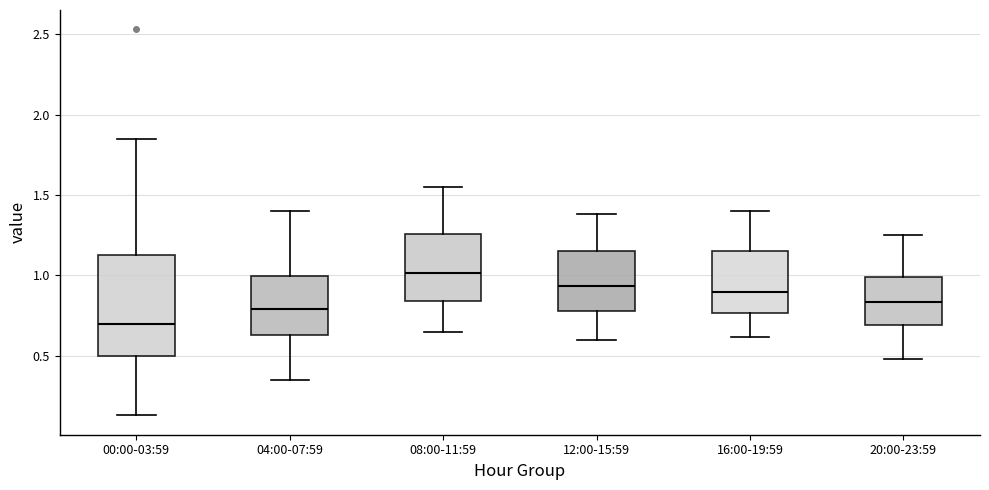

Reading left to right, read every box against the y-axis: the position of its median line, the range the box covers, and the ends of its whiskers. The values are not printed on the chart, so give them approximately, as read against the axis.

00:00-03:59: median 0.70, box 0.50 to 1.15, whiskers 0.15 to 1.85
04:00-07:59: median 0.80, box 0.65 to 1.00, whiskers 0.35 to 1.40
08:00-11:59: median 1.00, box 0.85 to 1.25, whiskers 0.65 to 1.55
12:00-15:59: median 0.95, box 0.80 to 1.15, whiskers 0.60 to 1.40
16:00-19:59: median 0.90, box 0.75 to 1.15, whiskers 0.60 to 1.40
20:00-23:59: median 0.85, box 0.70 to 1.00, whiskers 0.50 to 1.25